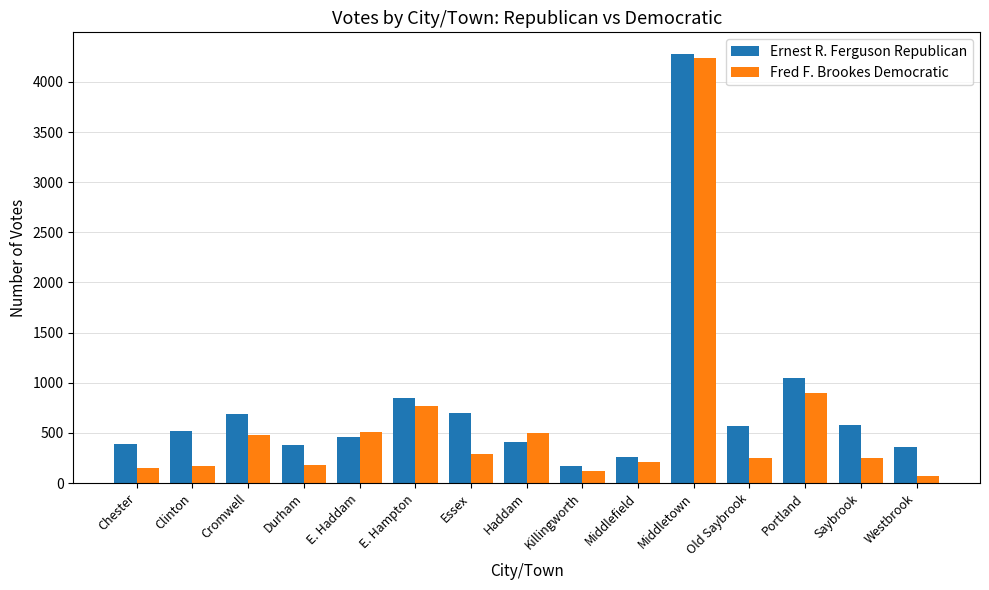

What is the difference between the highest and lowest values at Clinton?

352